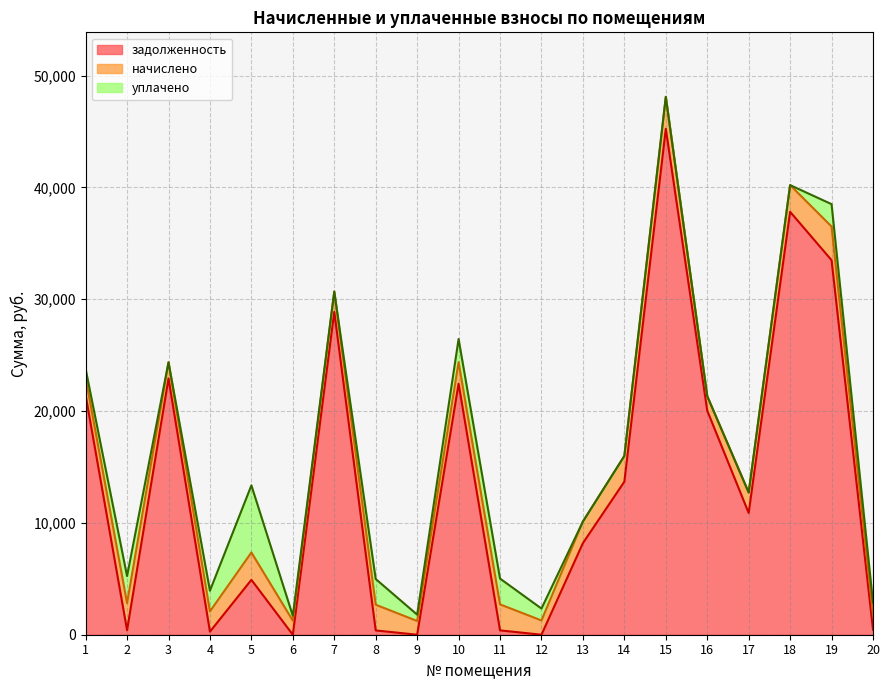

Does the chart display data point markers on the line(s)?

No